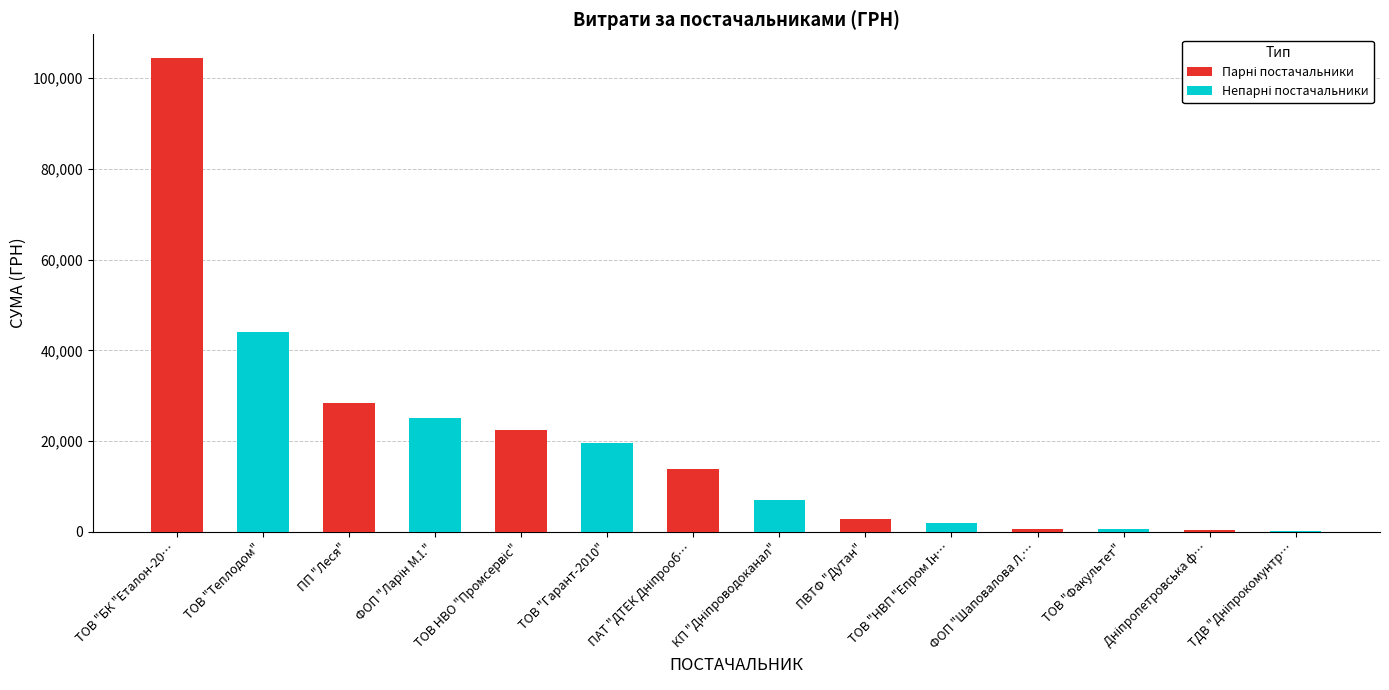

At how many categories does at least one series exceed 49970?

1